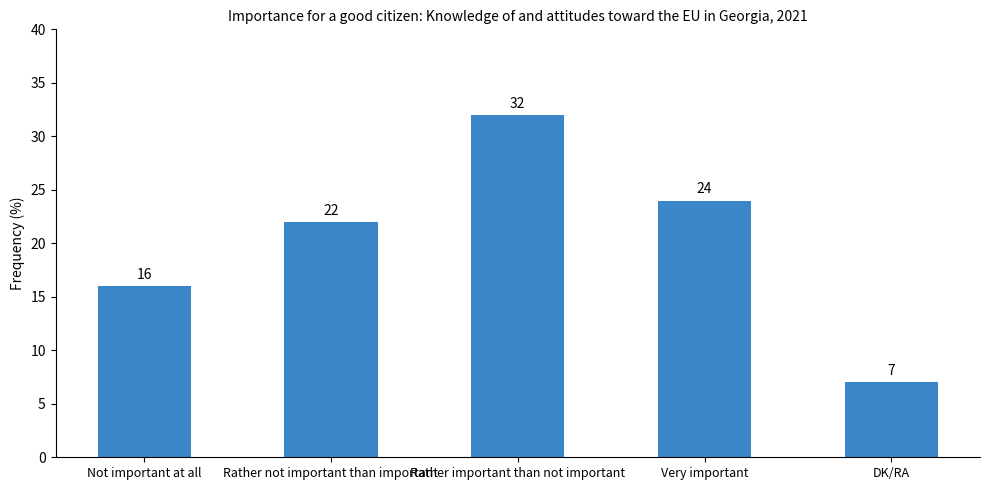

The chart shows a value of 57 at Rather important than not important. True or false?

False